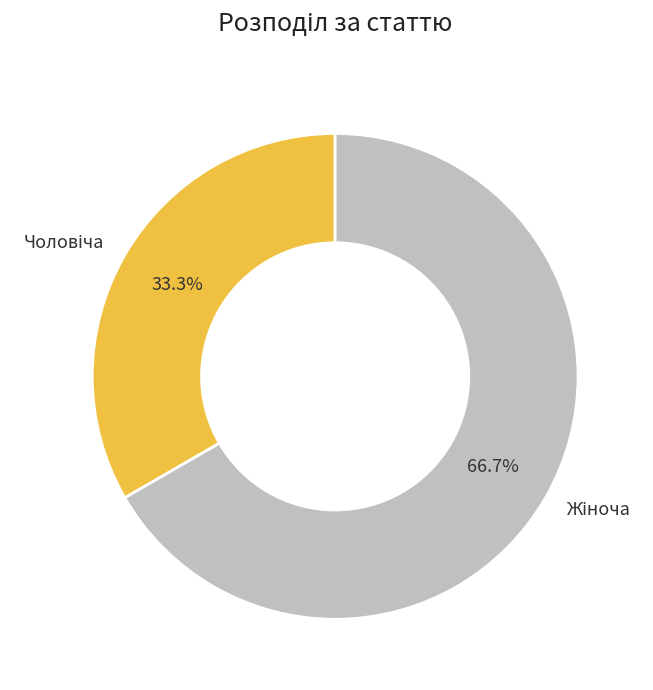

Is there a majority slice in this chart?

Yes